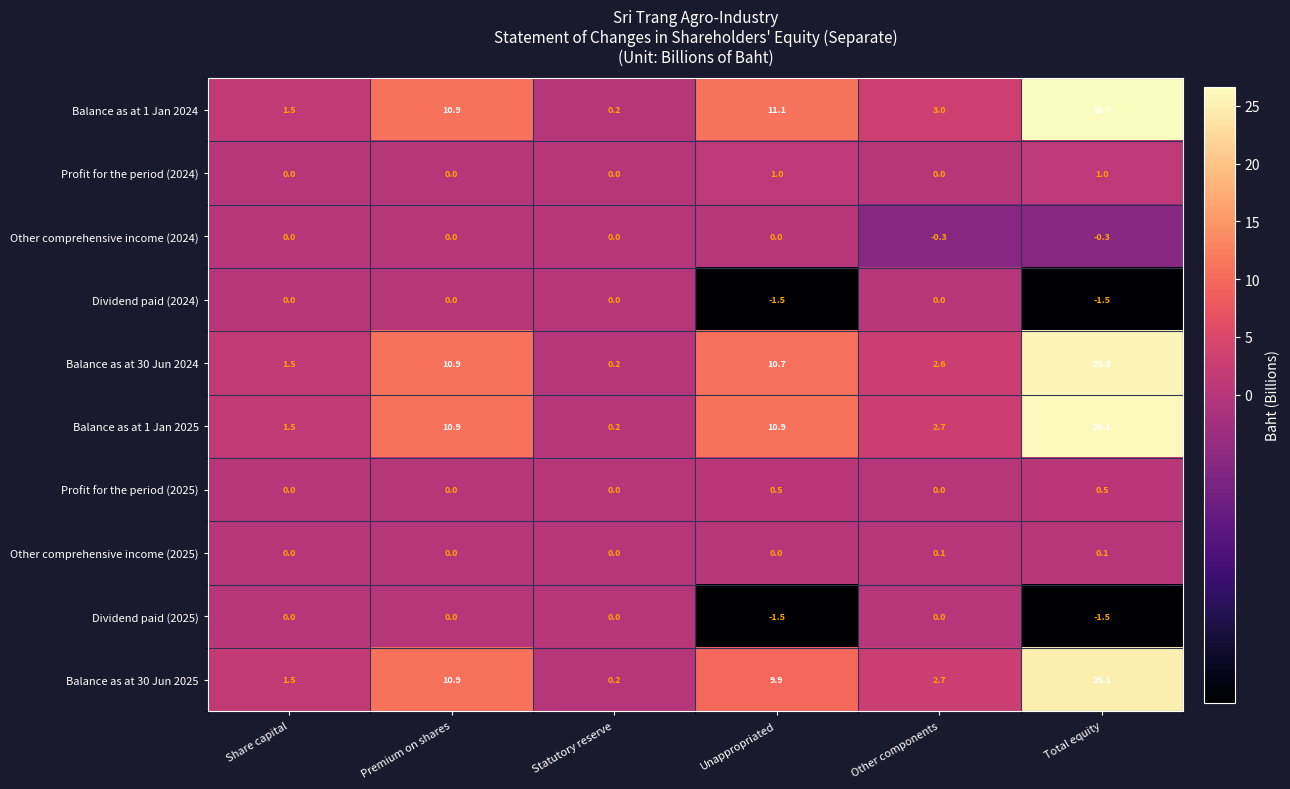

At which category does the chart reach its peak across all series?

Total equity